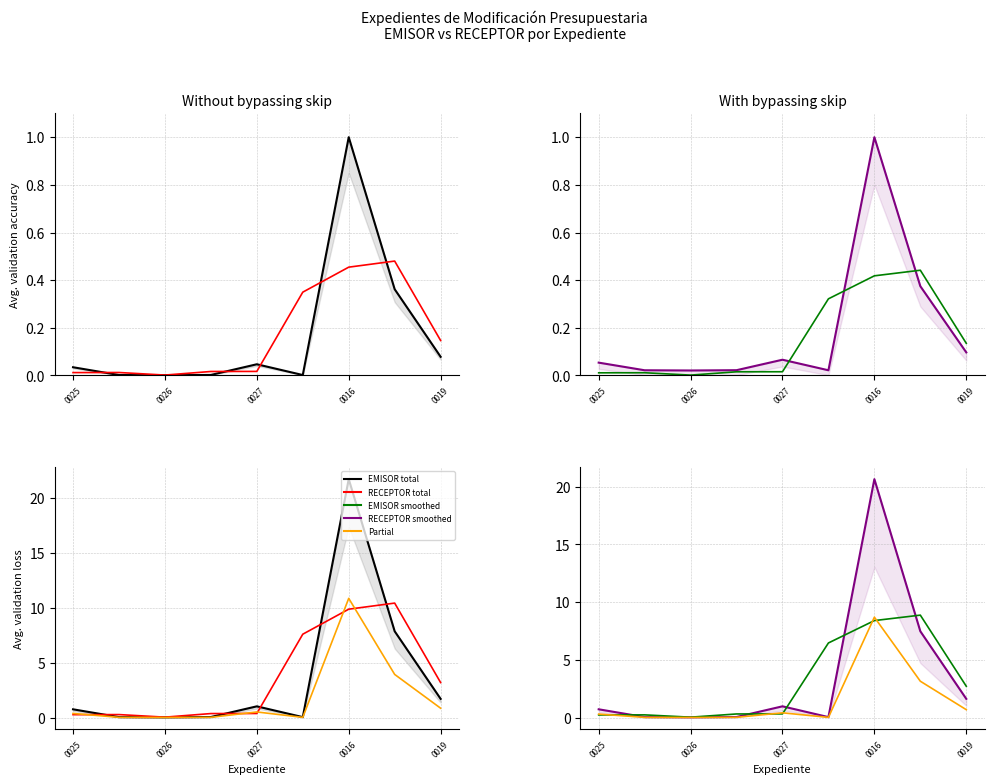

At which category does RECEPTOR reach its first local peak?

0027